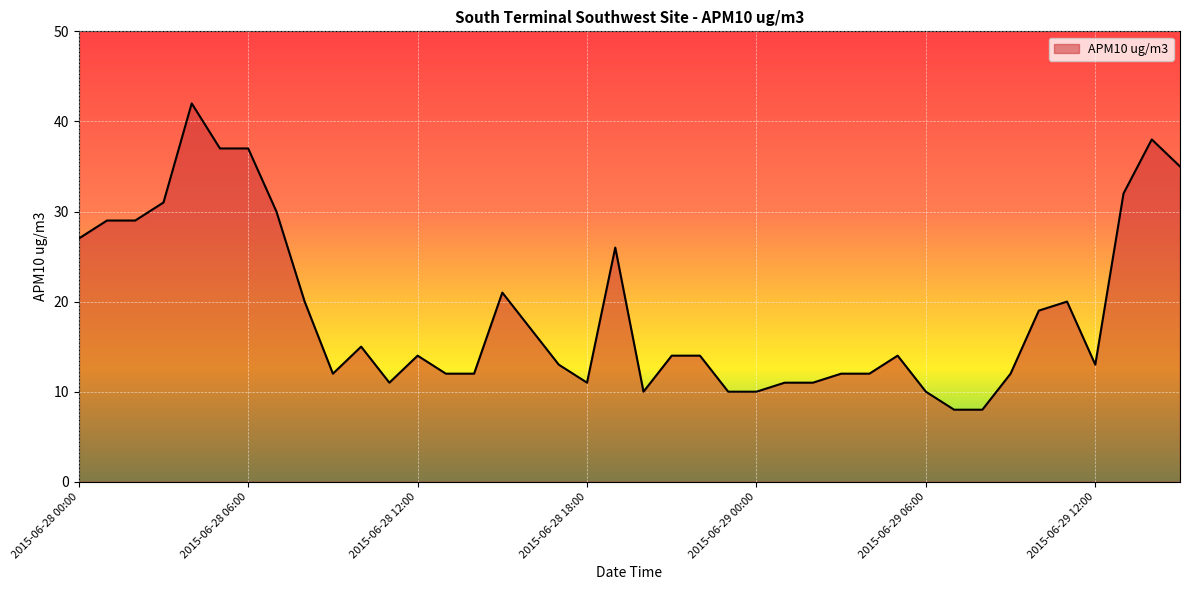

What is the difference between the maximum and minimum values?

34